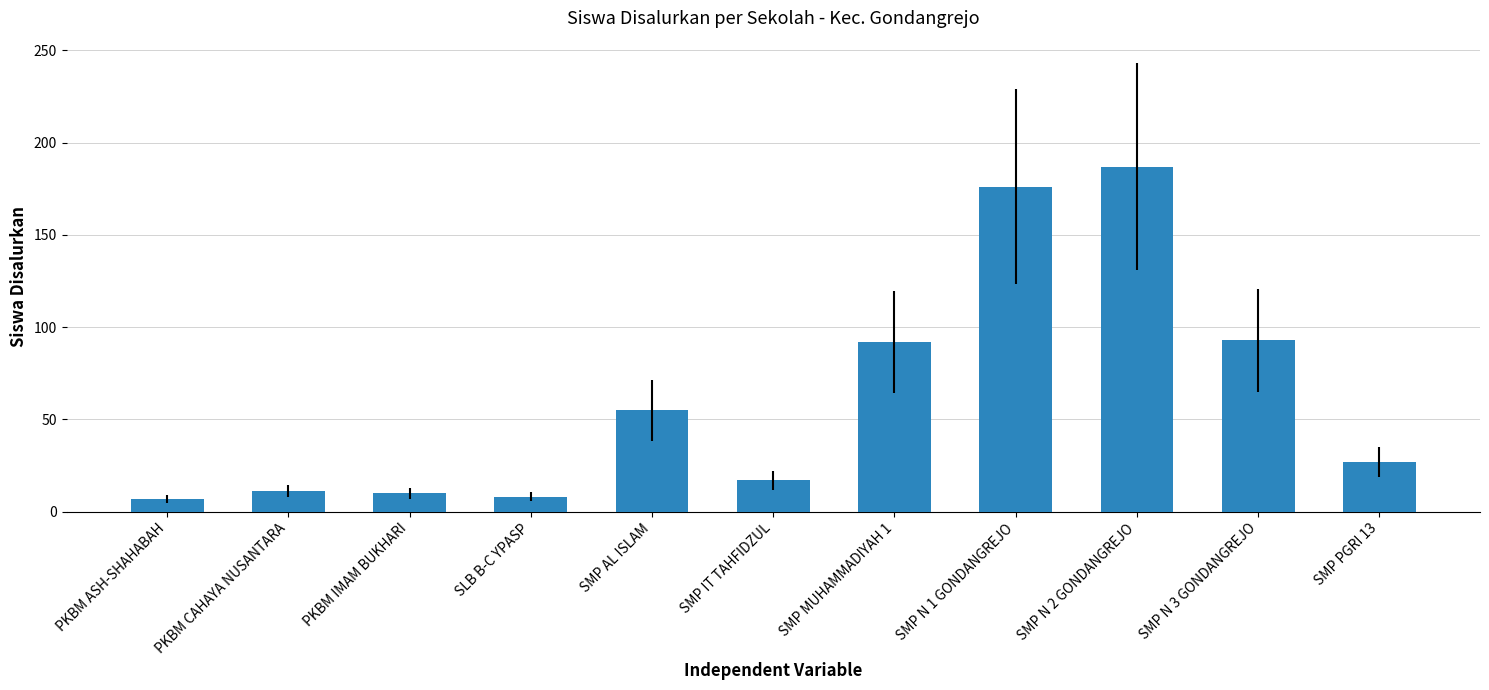

What is the difference between the values at PKBM ASH-SHAHABAH and SMP N 2 GONDANGREJO?

180